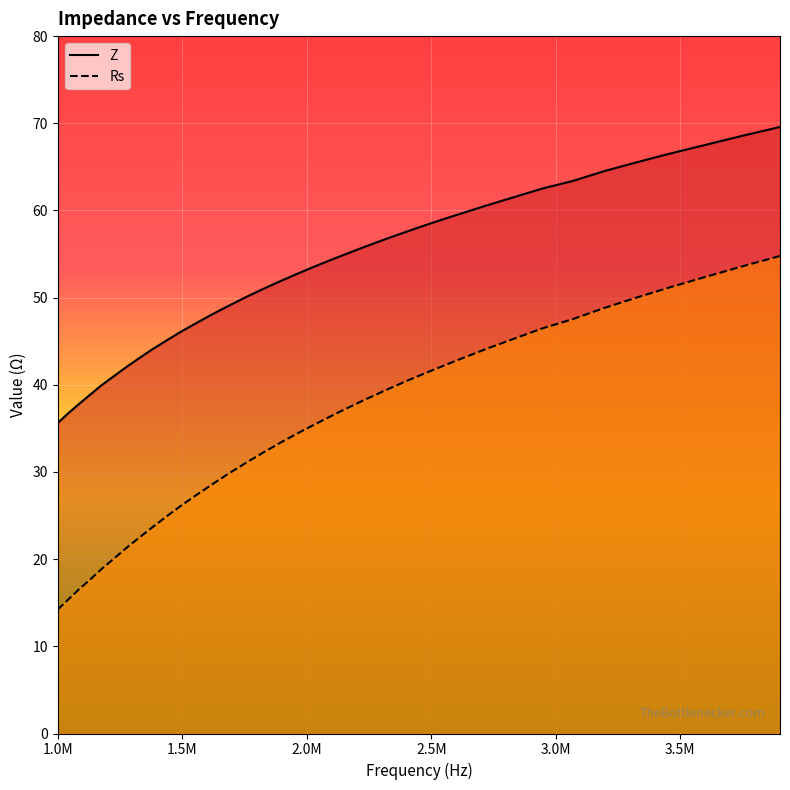

What is the value of the Z point at the 9th from the left?

44.0